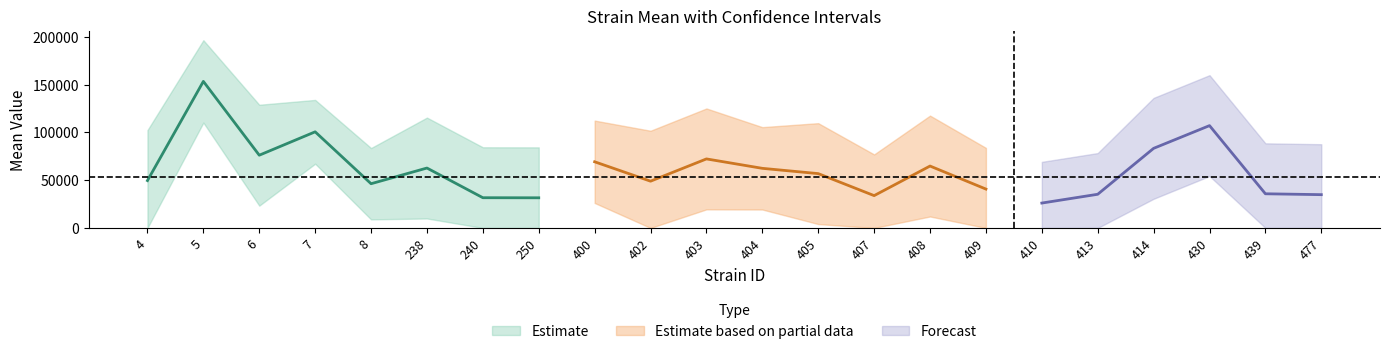

Rank the series at 6 from highest to lowest value.

uppercl, mean, lowercl